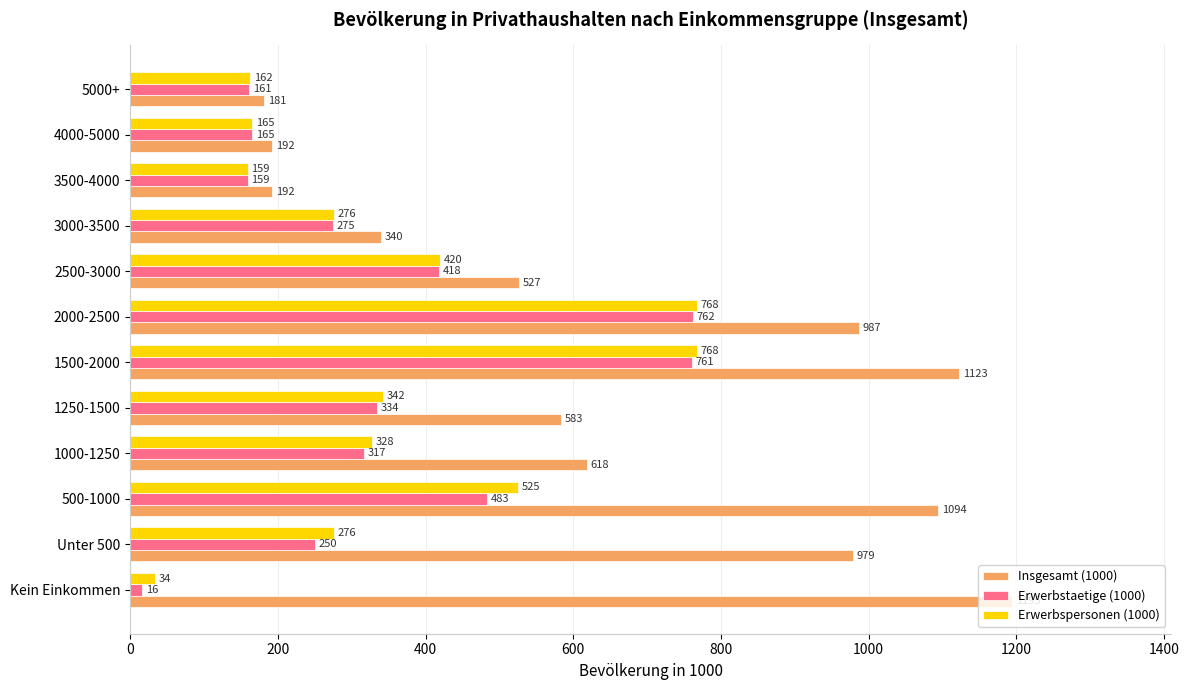

At how many categories does at least one series exceed 559?

7